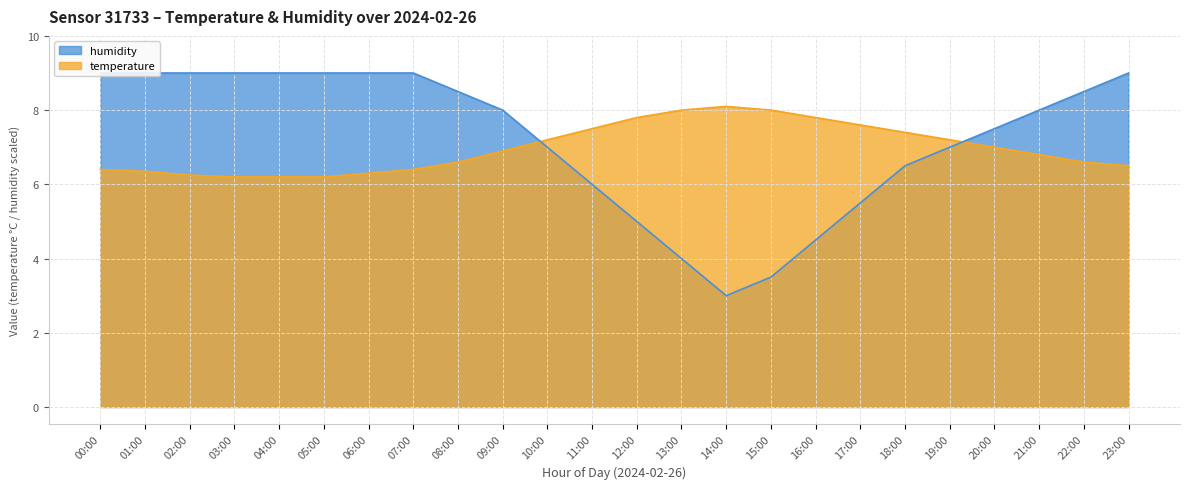

True or false: temperature has a value of 6.2 at 05:00.

True